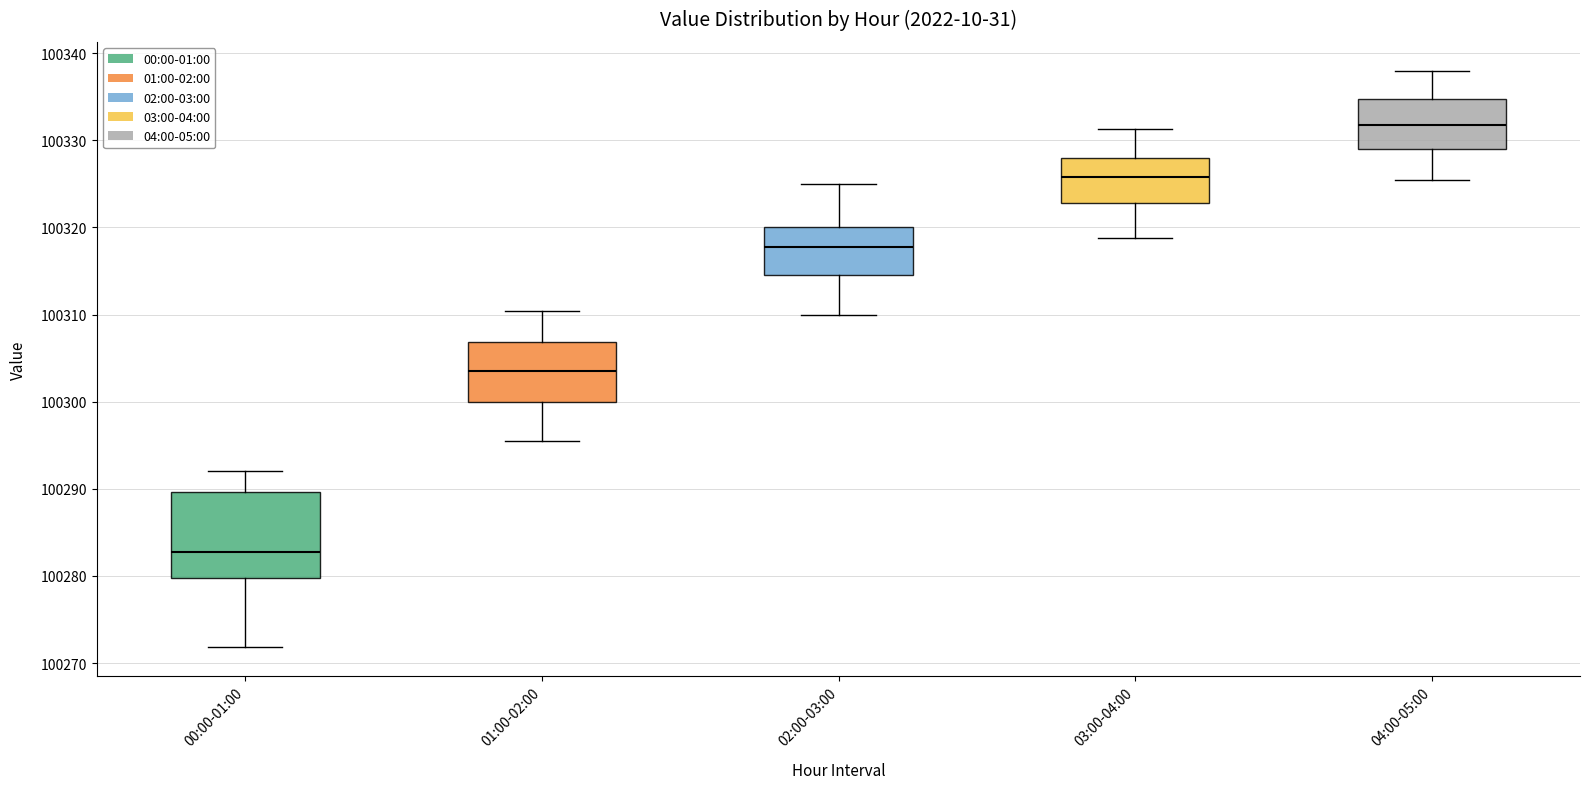

Reading left to right, transcribe this box plot: for each box, give where its median line is, the range the box spans, and where its two whiskers end, as read against the y-axis. The values are not printed on the chart, so give them approximately, as read against the axis.

00:00-01:00: median 100283, box 100280 to 100290, whiskers 100272 to 100292
01:00-02:00: median 100304, box 100300 to 100307, whiskers 100296 to 100310
02:00-03:00: median 100318, box 100315 to 100320, whiskers 100310 to 100325
03:00-04:00: median 100326, box 100323 to 100328, whiskers 100319 to 100331
04:00-05:00: median 100332, box 100329 to 100335, whiskers 100326 to 100338